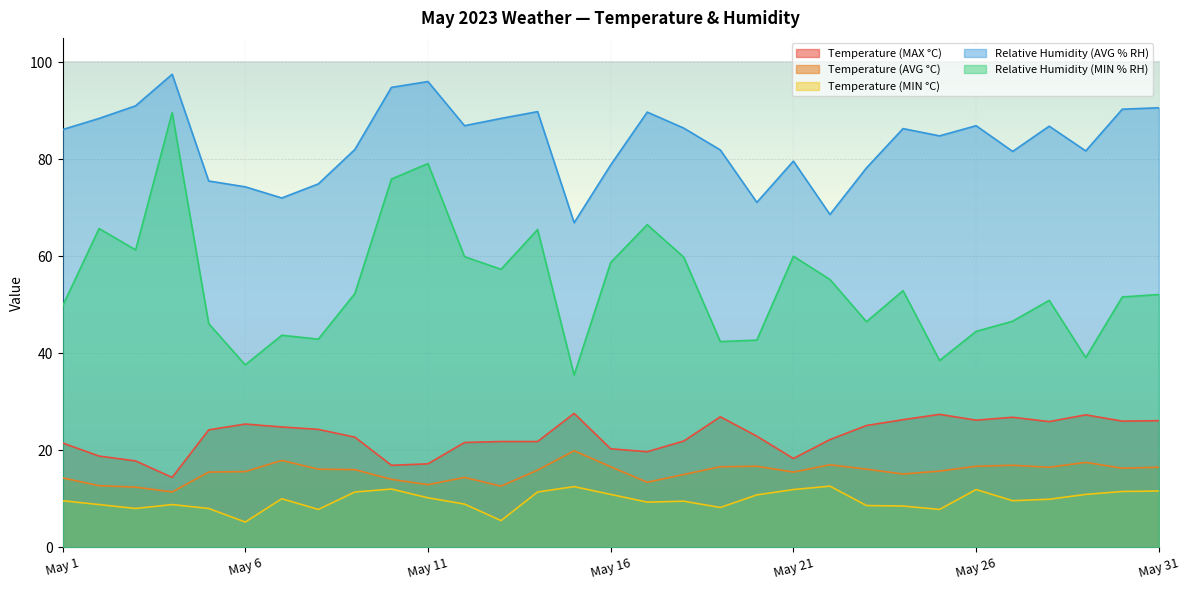

What is the highest value of the Temperature (MAX °C) series?

27.6